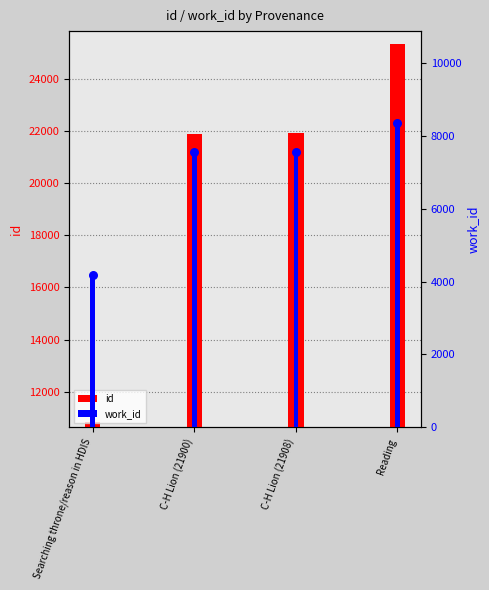

Which series reaches the maximum Y coordinate?

id